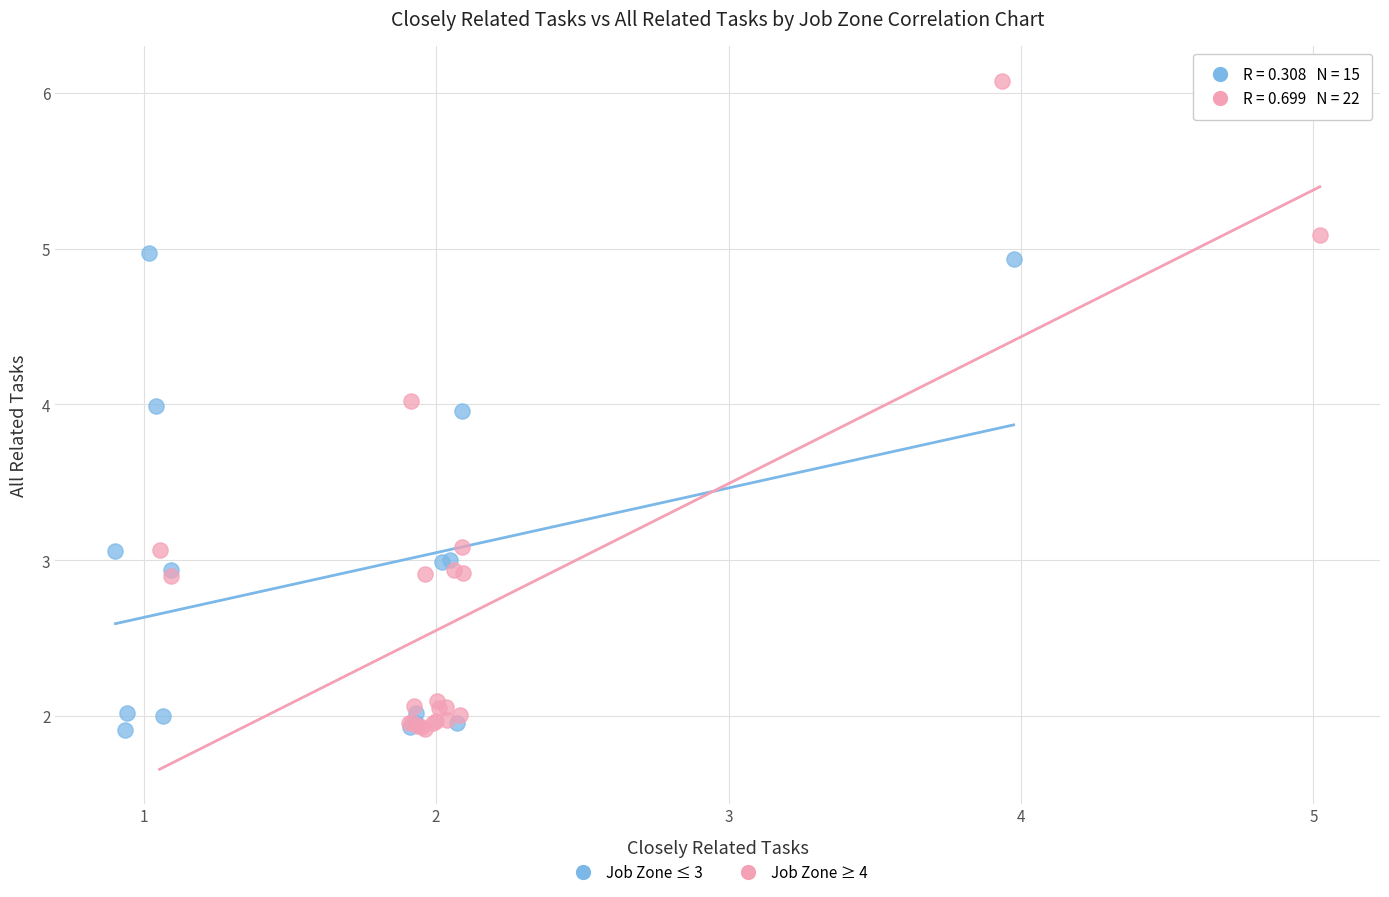

Which series has the largest Y range (max minus min)?

Job Zone ≥ 4